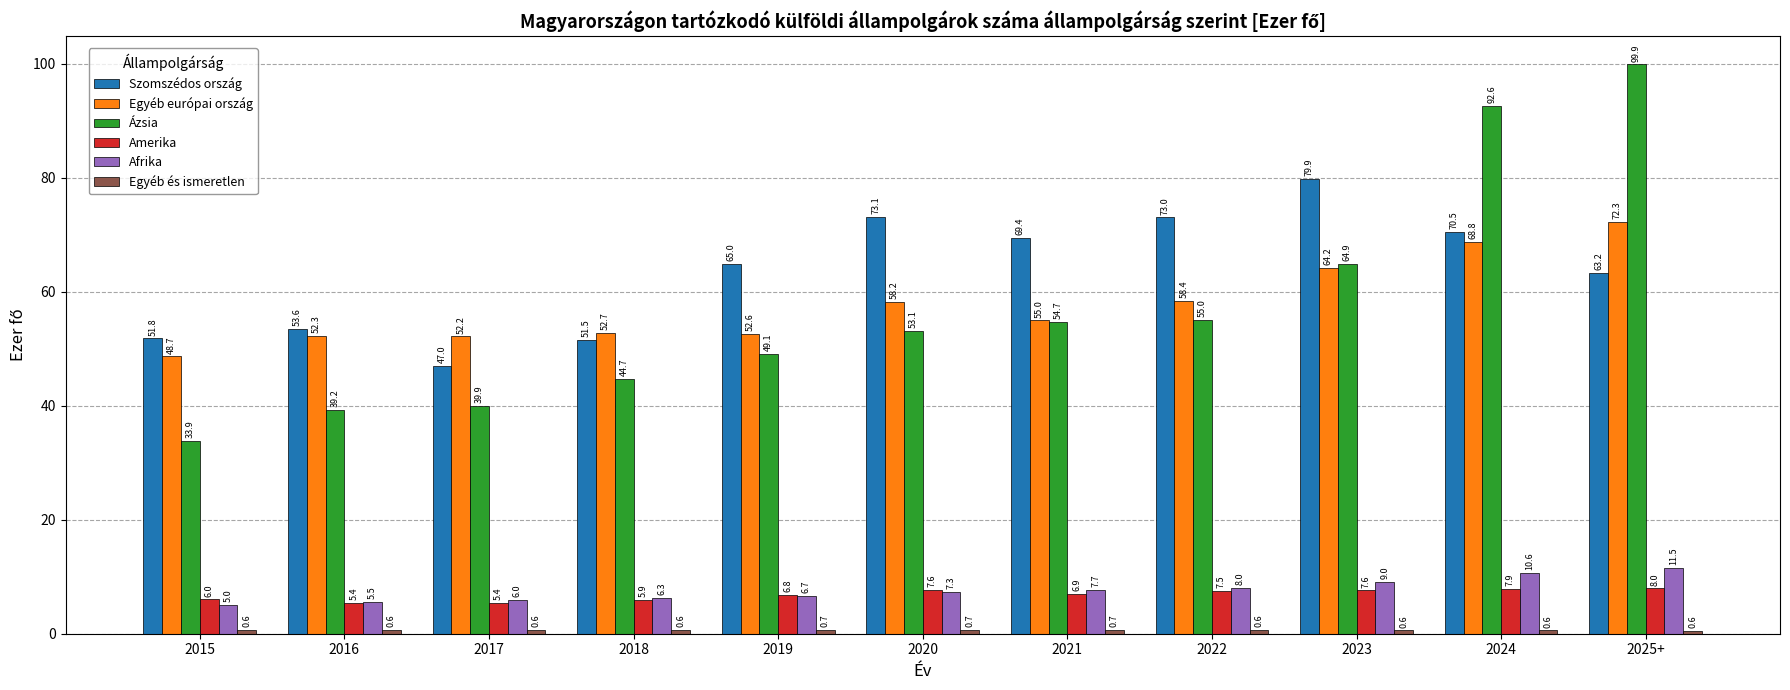

Where is Szomszédos ország nearest to the value 63?

2025+